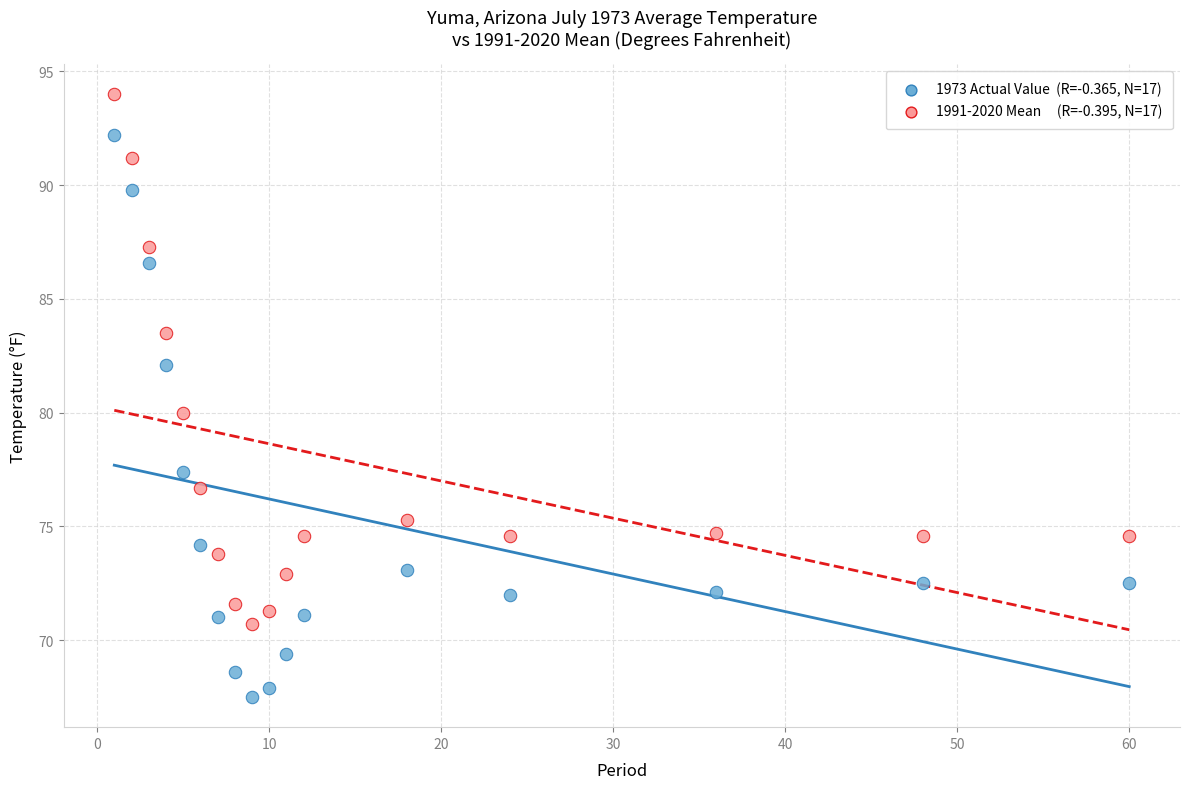

Across all data points, what is the range of Y values (max minus min)?

26.5